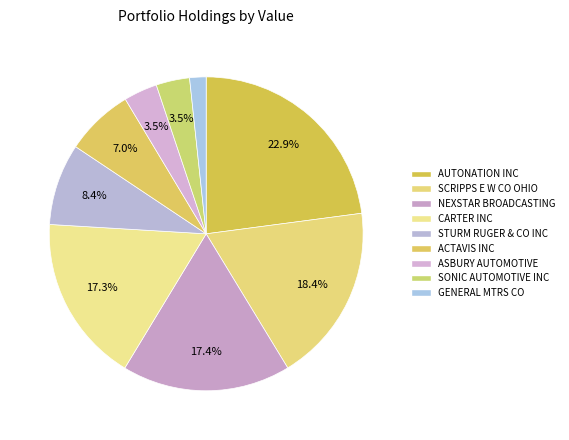

How many segments does this pie chart have?

9